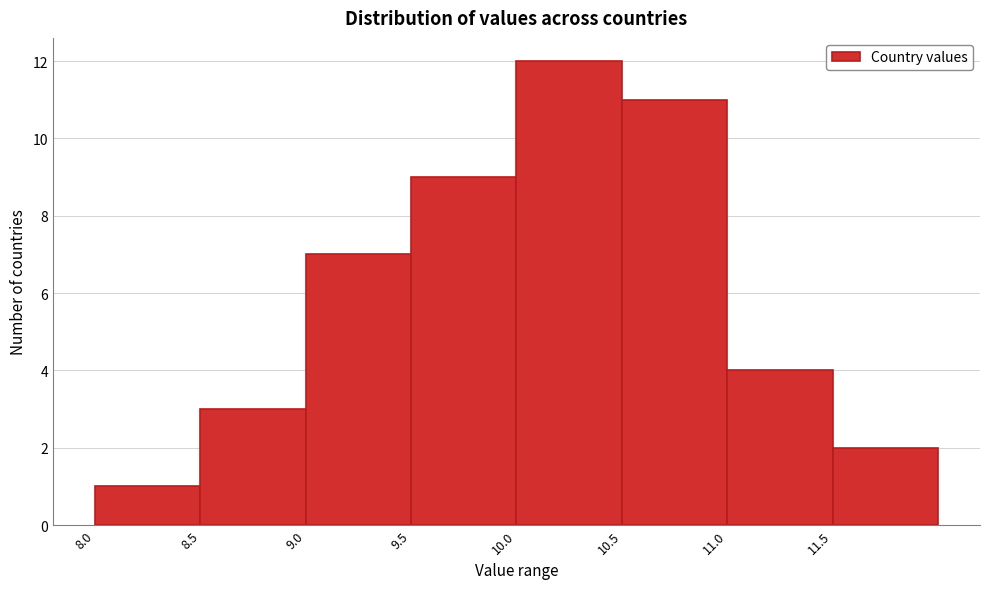

Which range on the x-axis has the tallest bar?

10.0 to 10.5